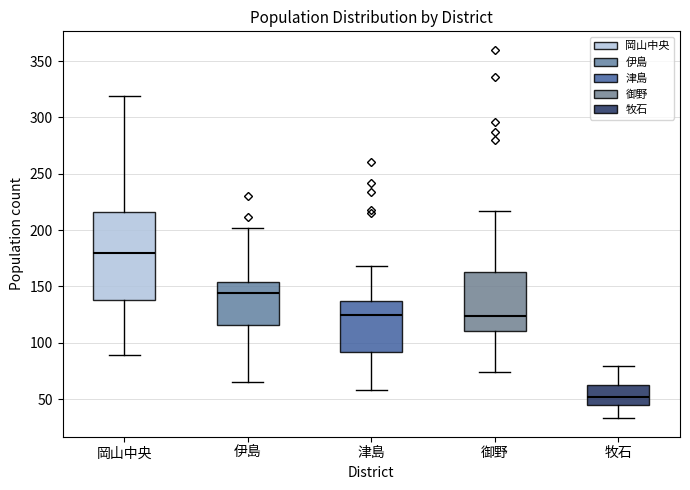

Reading left to right, transcribe this box plot: for each box, give where its median line is, the range the box spans, and where its two whiskers end, as read against the y-axis. The values are not printed on the chart, so give them approximately, as read against the axis.

岡山中央: median 180, box 140 to 215, whiskers 90 to 320
伊島: median 145, box 115 to 155, whiskers 65 to 200
津島: median 125, box 90 to 140, whiskers 60 to 170
御野: median 125, box 110 to 165, whiskers 75 to 215
牧石: median 50, box 45 to 65, whiskers 35 to 80